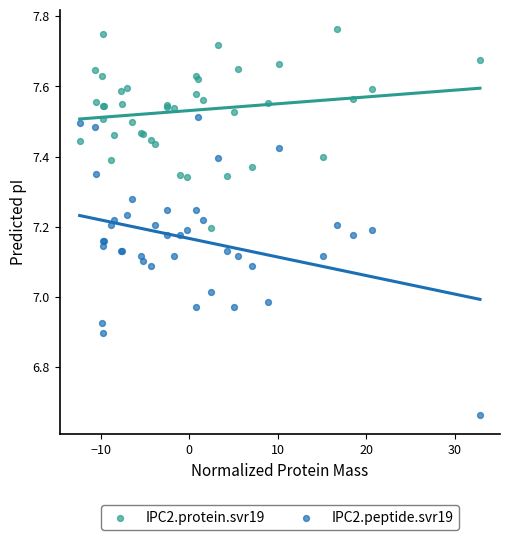

Which series contains the lowest Y value?

IPC2.peptide.svr19